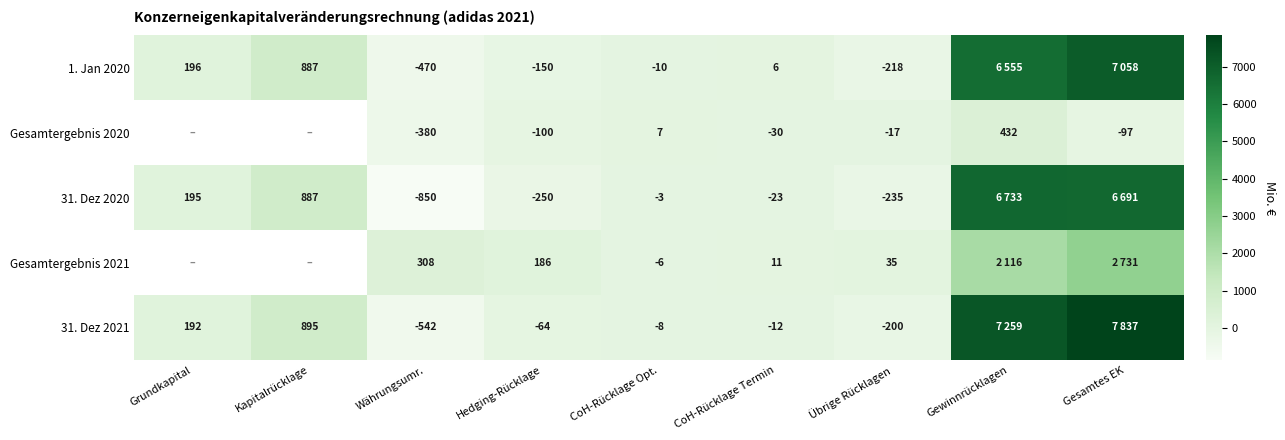

At how many categories does at least one series exceed -211?

9